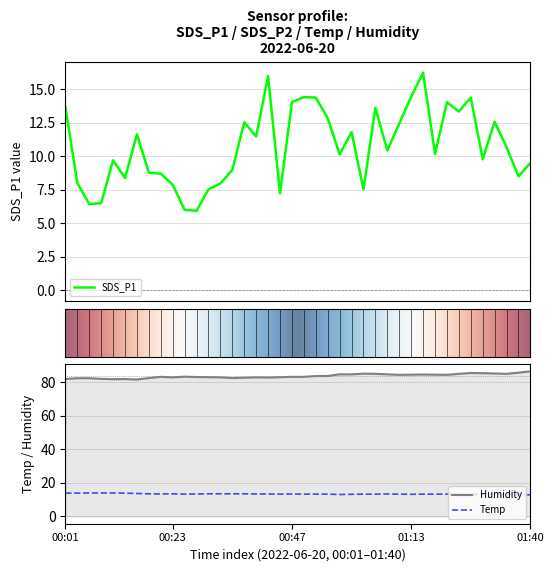

At 01:24, list the series in order from smallest to largest.

Temp, SDS_P1, Humidity